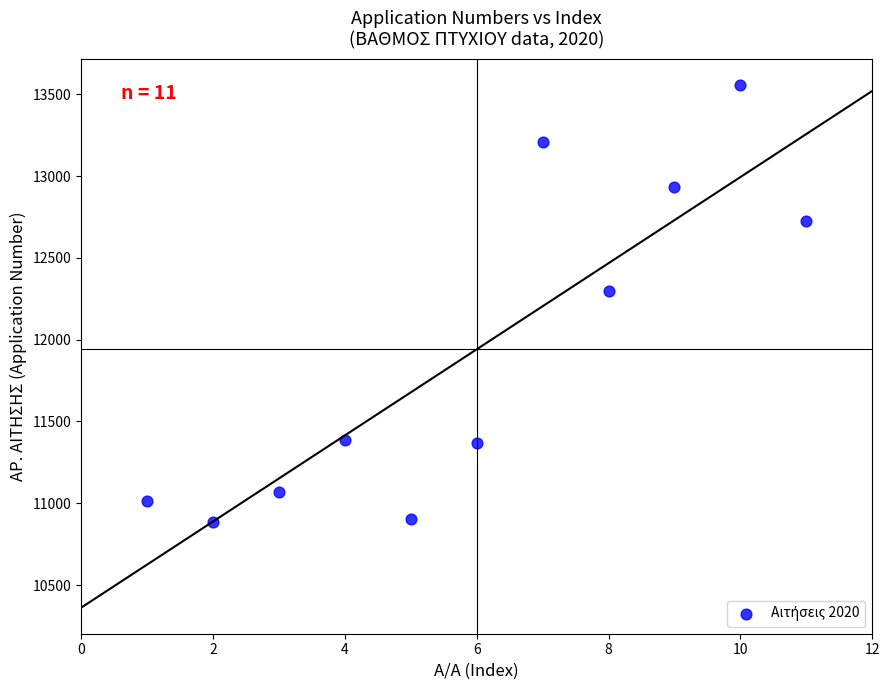

What Y value in the scatter plot is closest to 12221?

12295